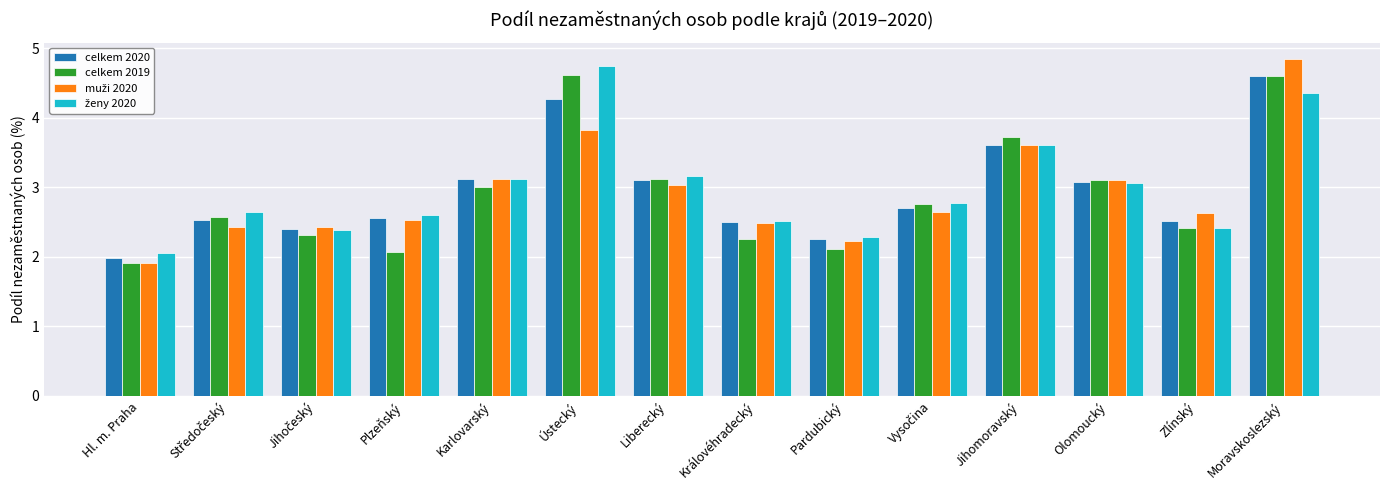

Is it true that celkem 2019 equals 3.1 at Olomoucký?

True